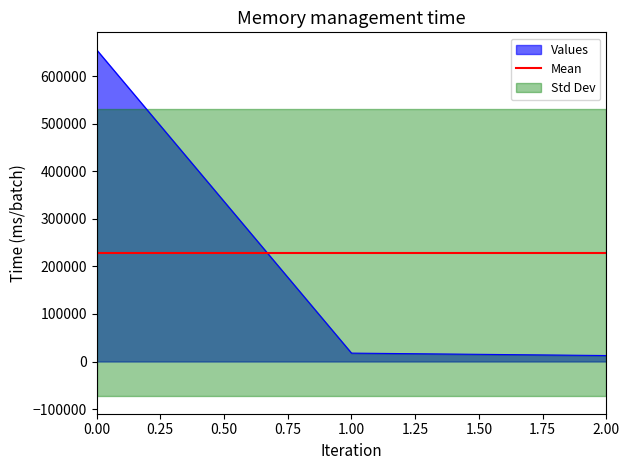

True or false: sharesOwnedFollowingTransaction has a value of 23805 at 2006-05-02 18:58:51.

False